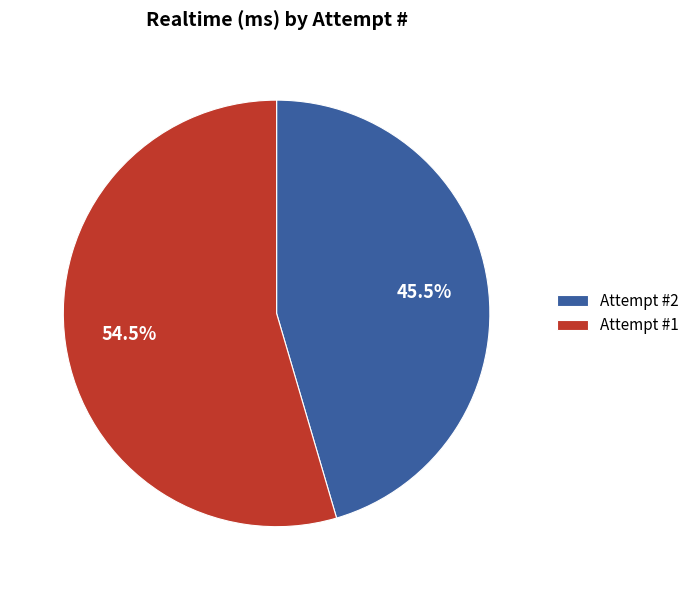

Which slice is the largest?

Attempt #1